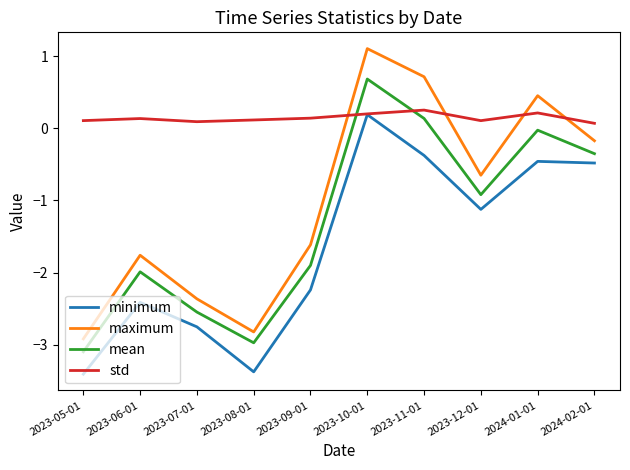

True or false: maximum and minimum cross at least once.

False